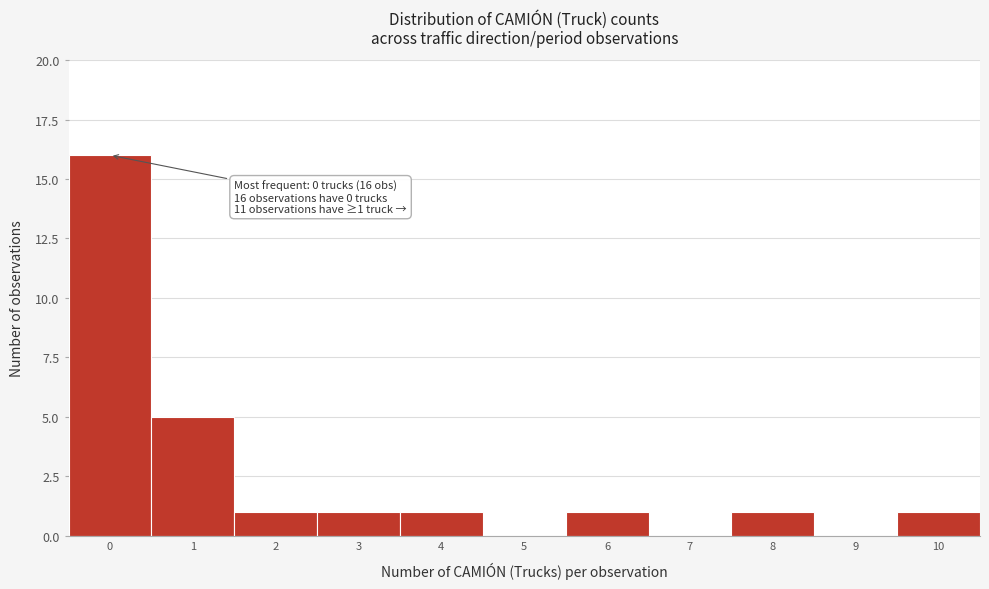

Which range on the x-axis has the tallest bar?

-0.5 to 0.5